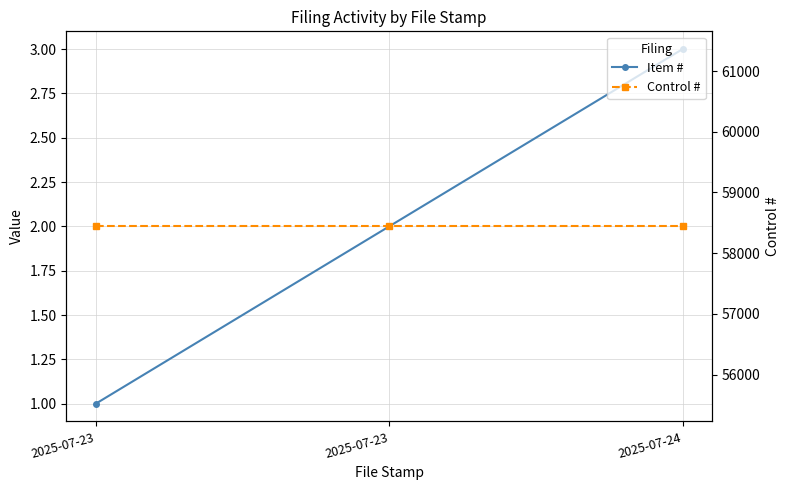

What are all the series names shown in the legend?

Item #, Control #